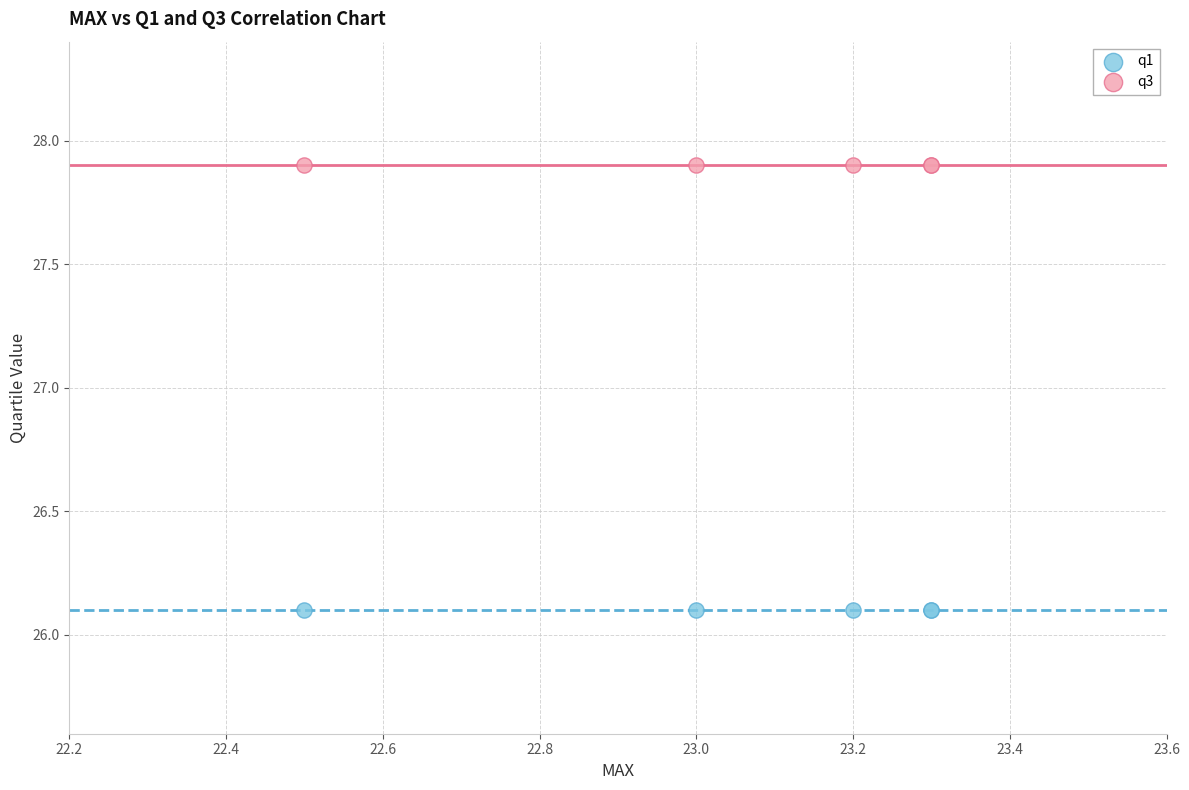

Which series reaches the minimum Y coordinate?

q1